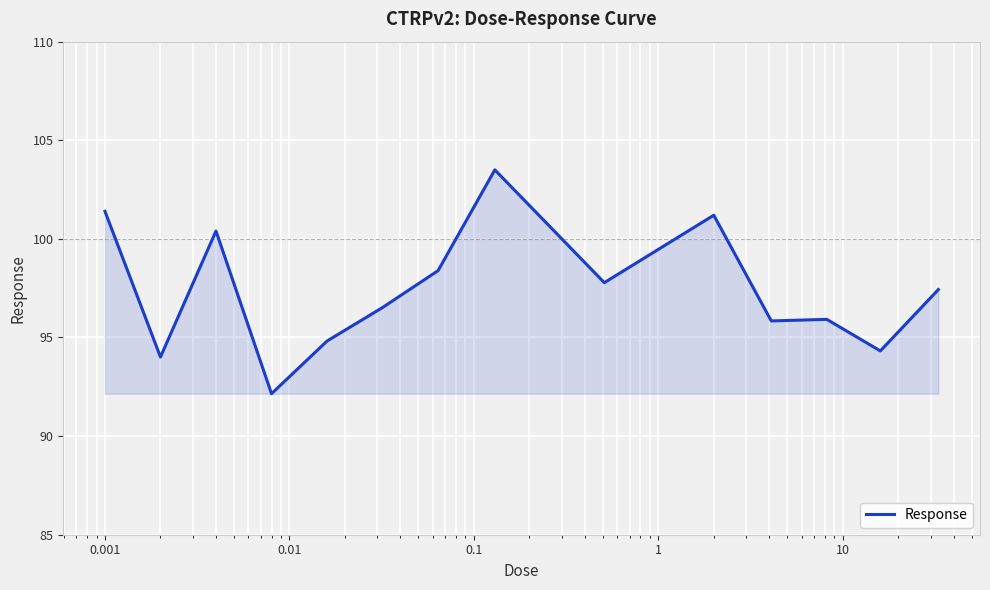

What is the maximum value shown in the chart?

103.5